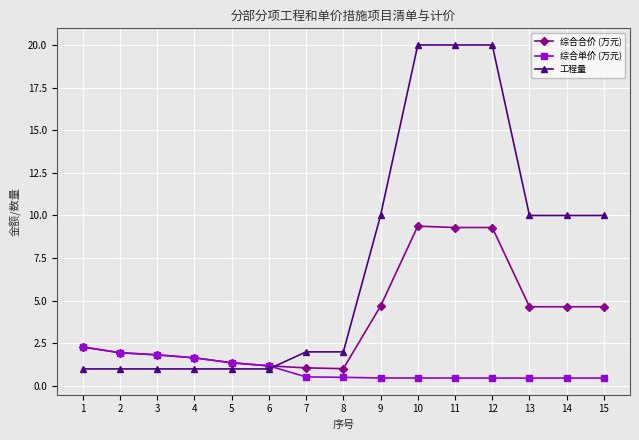

What is the value of the 工程量 point at the 3rd from the left?

1.0